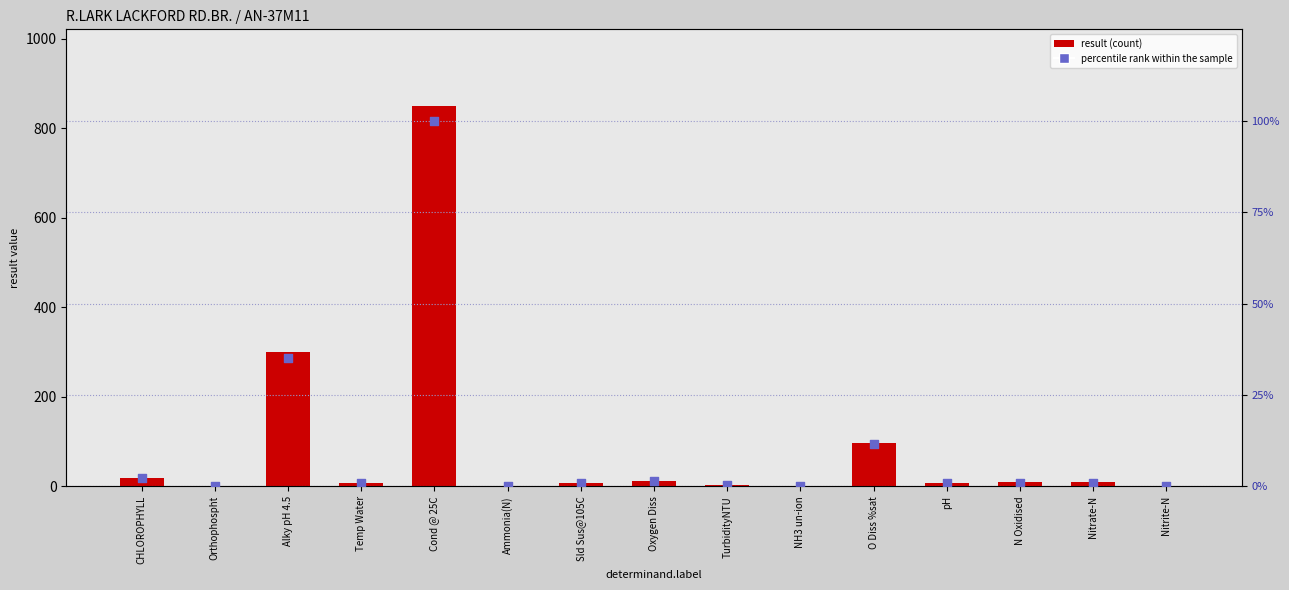

At how many categories does at least one series exceed 174?

2